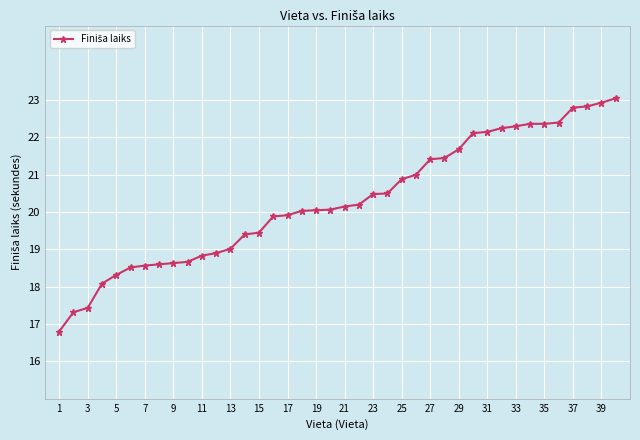

Is this an area chart (filled region under the line)?

No